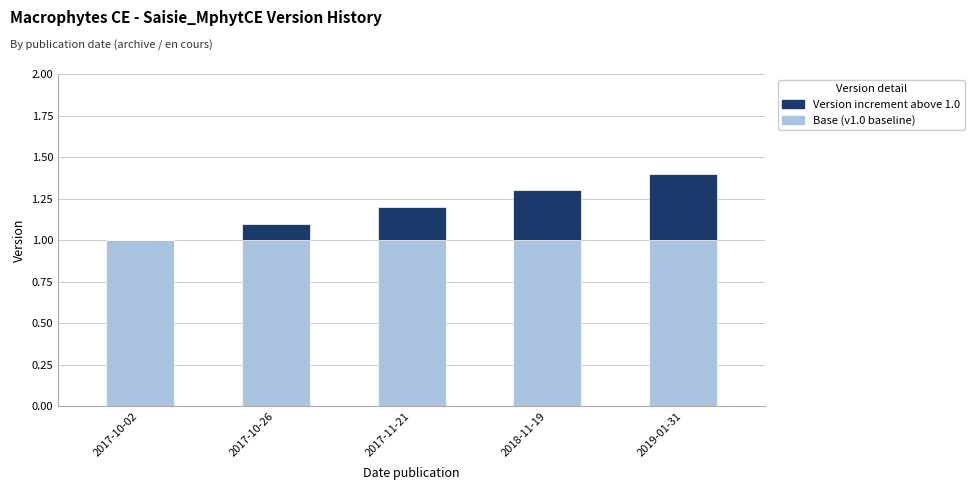

What is the maximum value for Base (v1.0 baseline)?

1.0